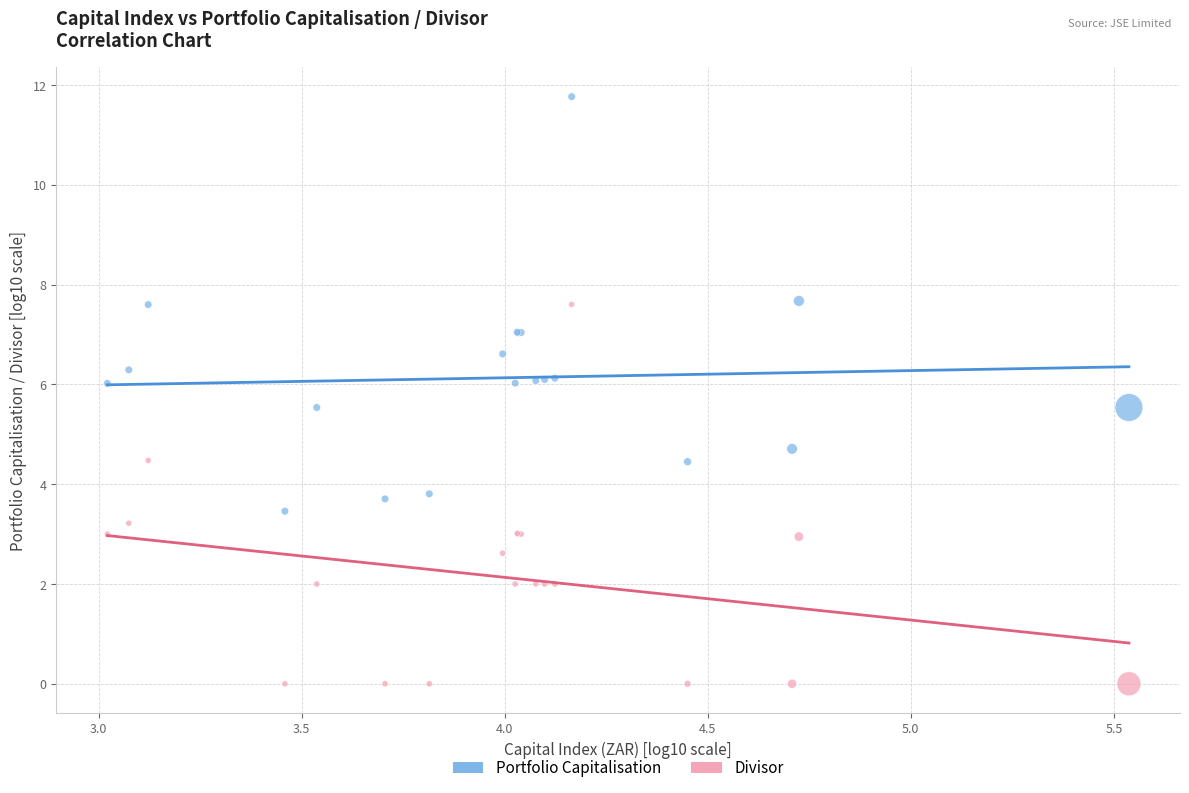

Which series reaches the maximum Y coordinate?

Portfolio Capitalisation